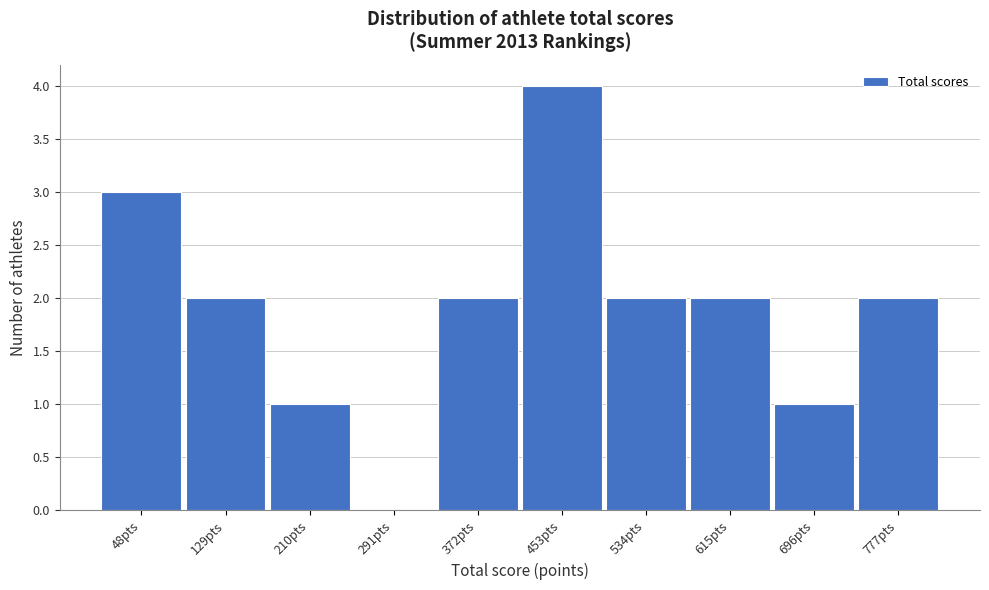

Reading left to right, list all the values displayed in this chart.

48pts=3	129pts=2	210pts=1	291pts=0	372pts=2	453pts=4	534pts=2	615pts=2	696pts=1	777pts=2